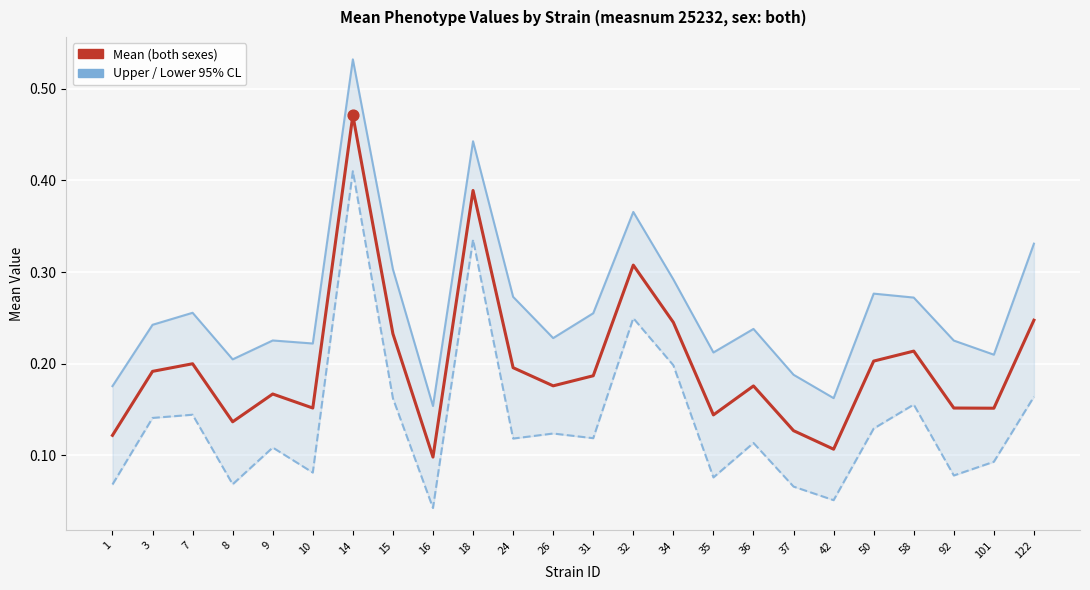

At which category is the sum across all series the highest?

14